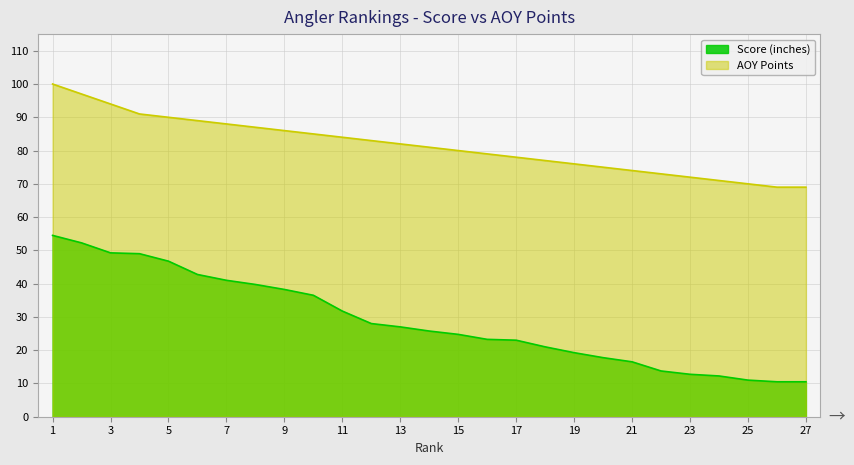

How many distinct data groups are displayed?

2